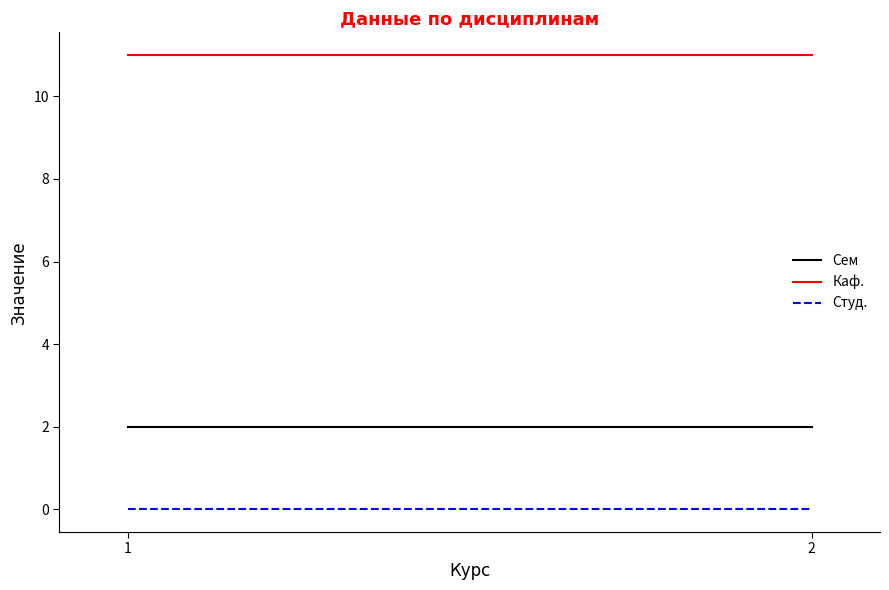

Is the value of Каф. at 2 greater than the value of Сем at 2?

Yes